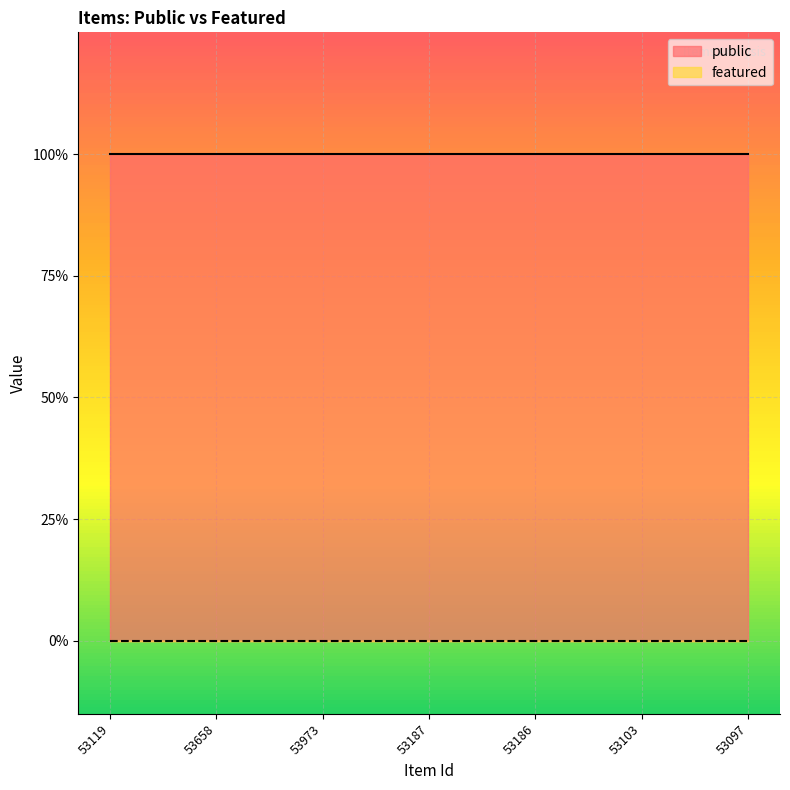

Which series has the largest total across all categories?

public